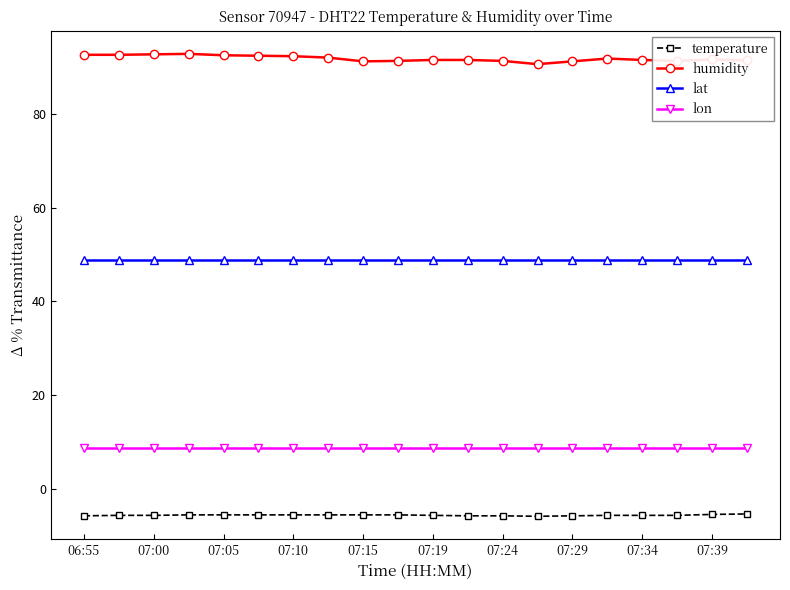

How many lines are shown in the chart?

4